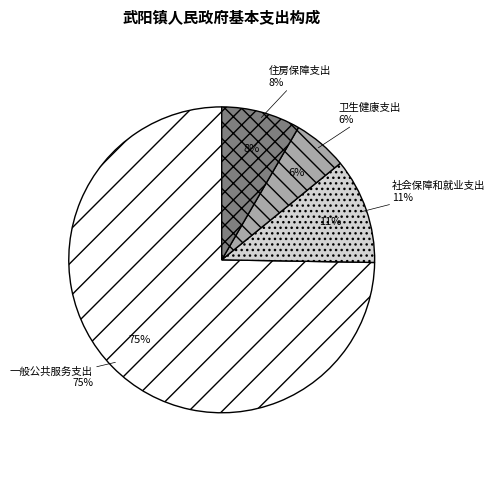

What percentage is the 住房保障支出 slice, to the nearest percent?

8%